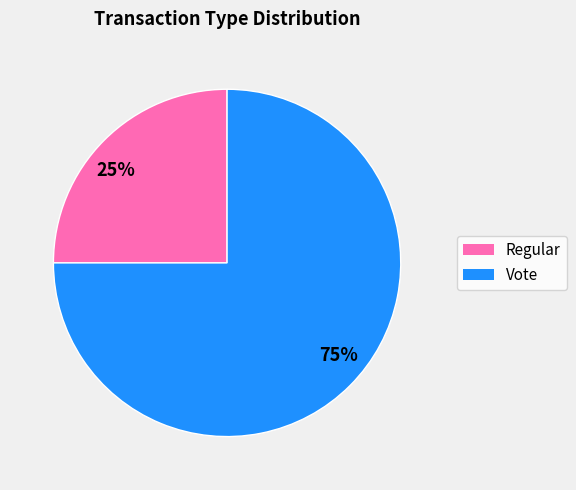

What percentage is the 25% slice, to the nearest percent?

25%